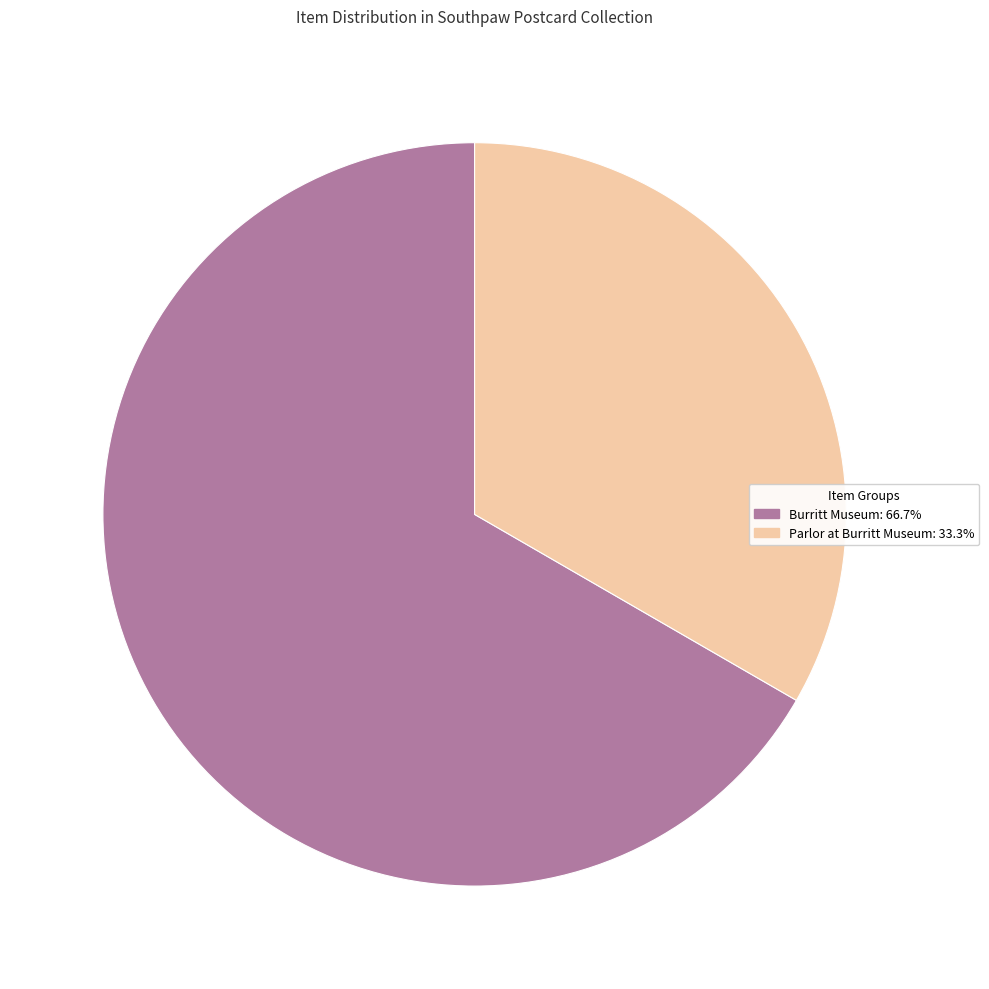

Does Burritt Museum: 66.7% represent more than half of the total?

Yes